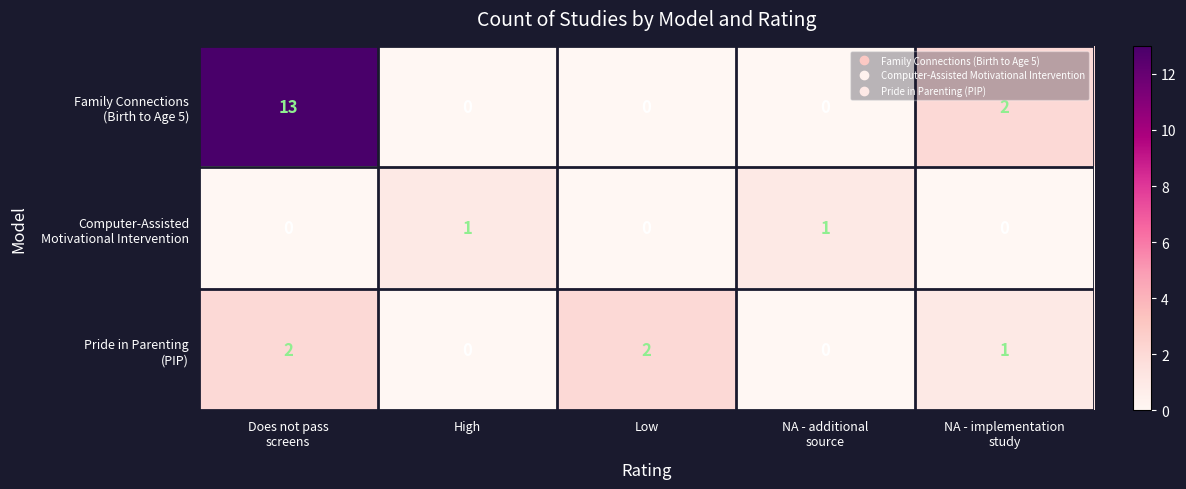

What is the maximum value shown in the chart?

13